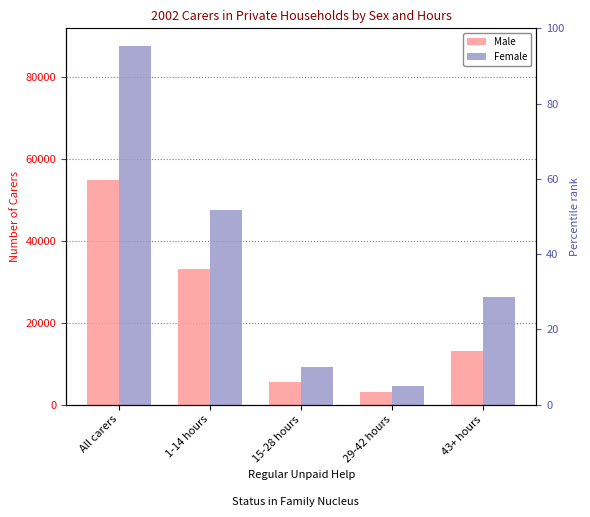

True or false: Female has a value of 9138 at 15-28 hours.

True